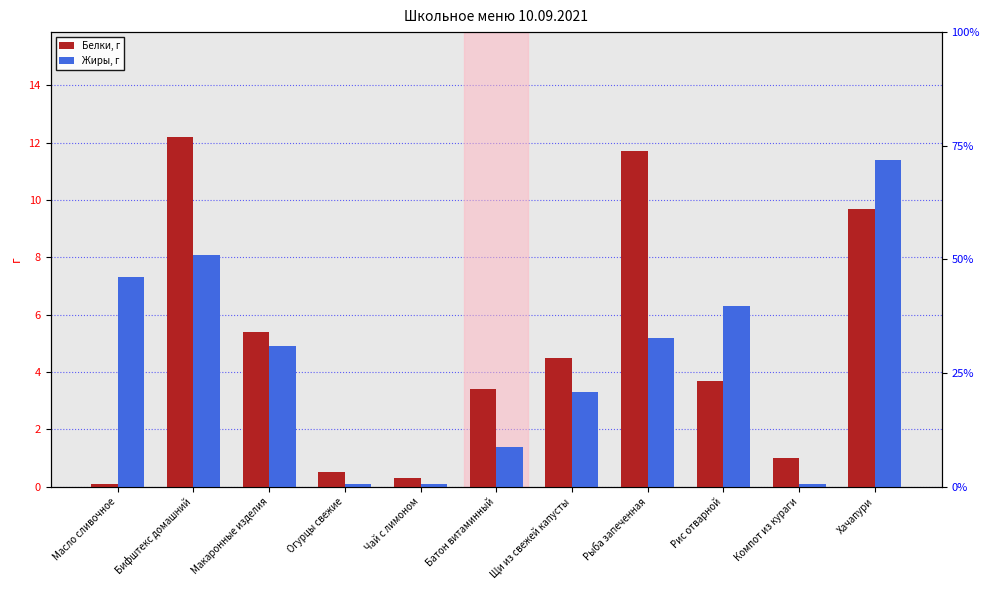

Read the Белки, г value at Огурцы свежие.

0.5